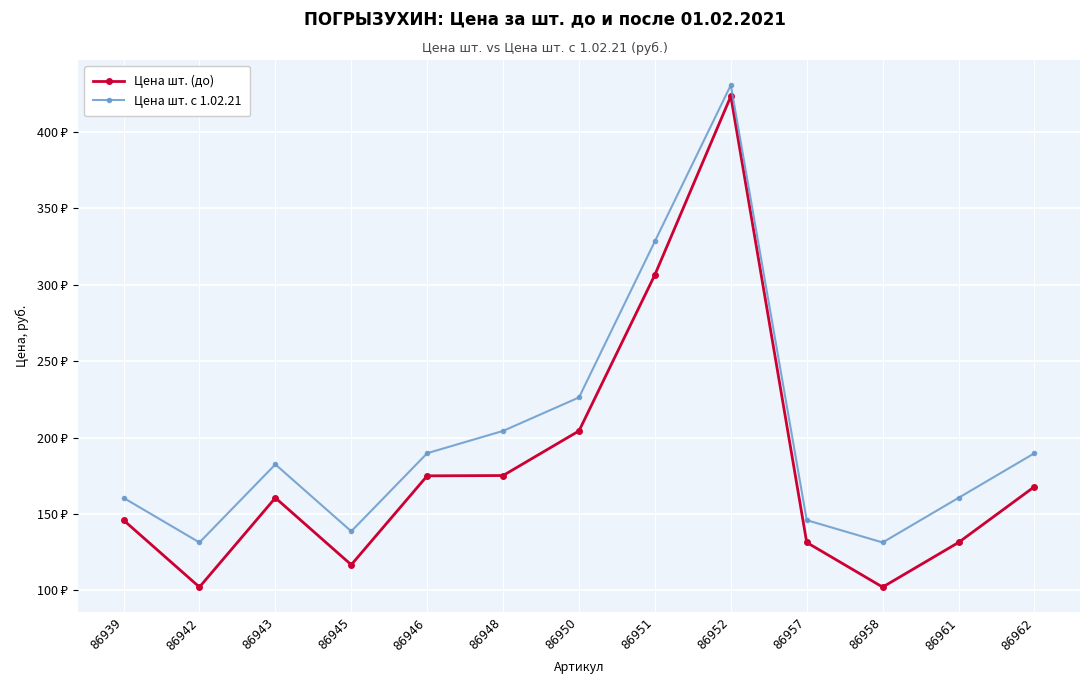

List the series in order of their overall mean, highest first.

Цена шт. с 1.02.21, Цена шт. (до)